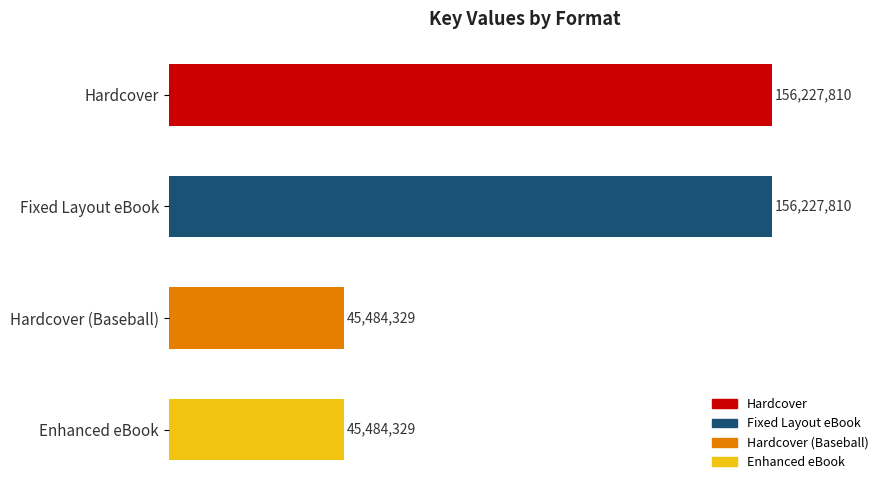

Does the chart contain any negative values?

No